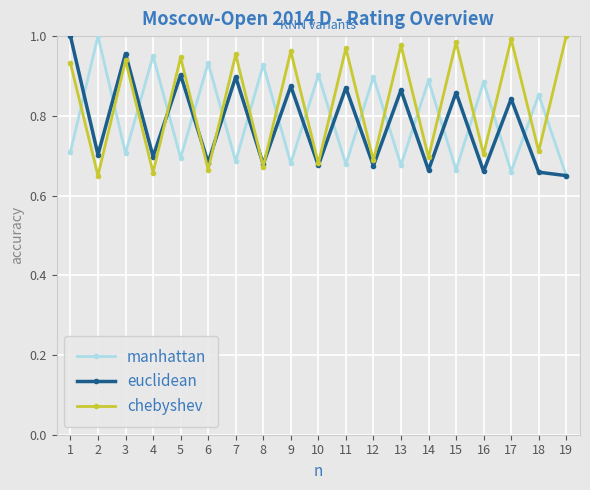

What is the sum of all chebyshev values?

15.8